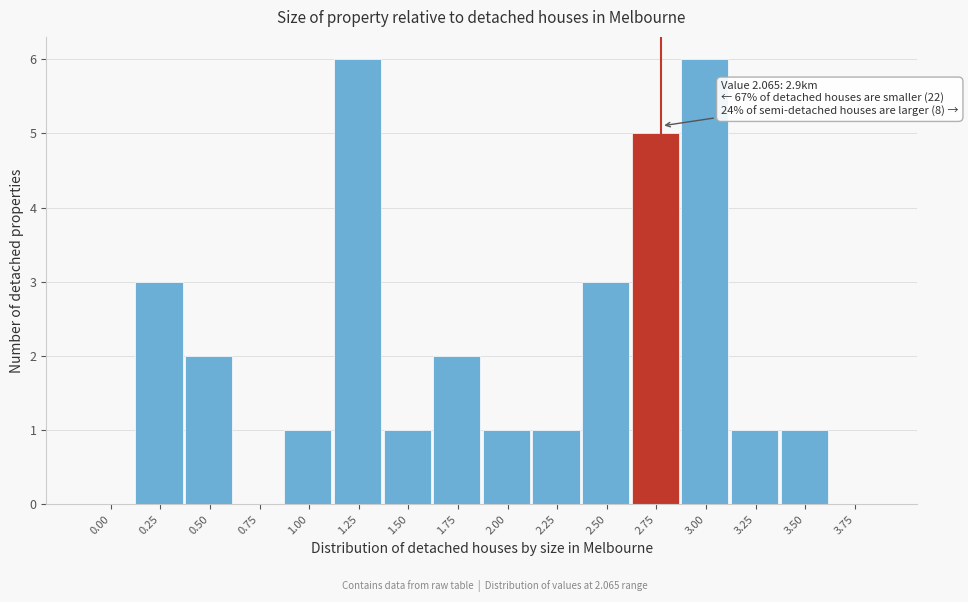

Reading left to right, transcribe all the data shown in this chart.

0.00=0	0.25=3	0.50=2	0.75=0	1.00=1	1.25=6	1.50=1	1.75=2	2.00=1	2.25=1	2.50=3	2.75=5	3.00=6	3.25=1	3.50=1	3.75=0